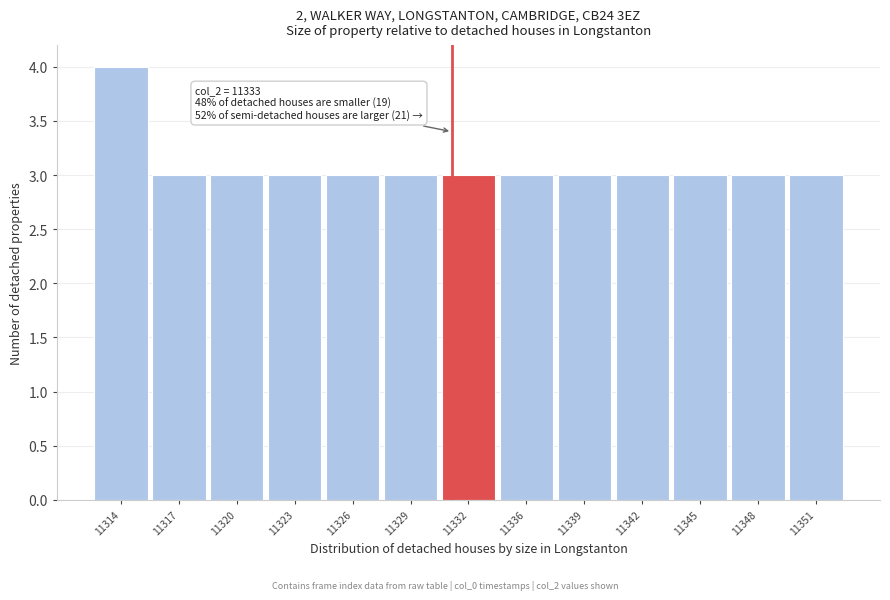

Reading left to right, what are all the values shown in this chart?

11314=4	11317=3	11320=3	11323=3	11326=3	11329=3	11332=3	11336=3	11339=3	11342=3	11345=3	11348=3	11351=3